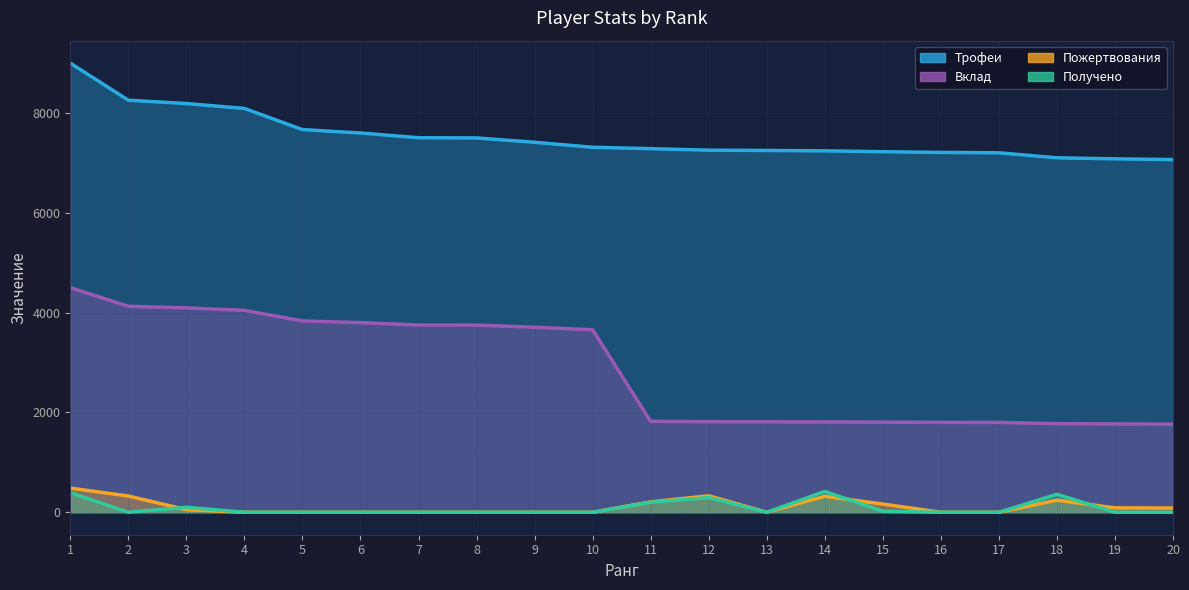

True or false: Получено has a value of 0 at 17.

True